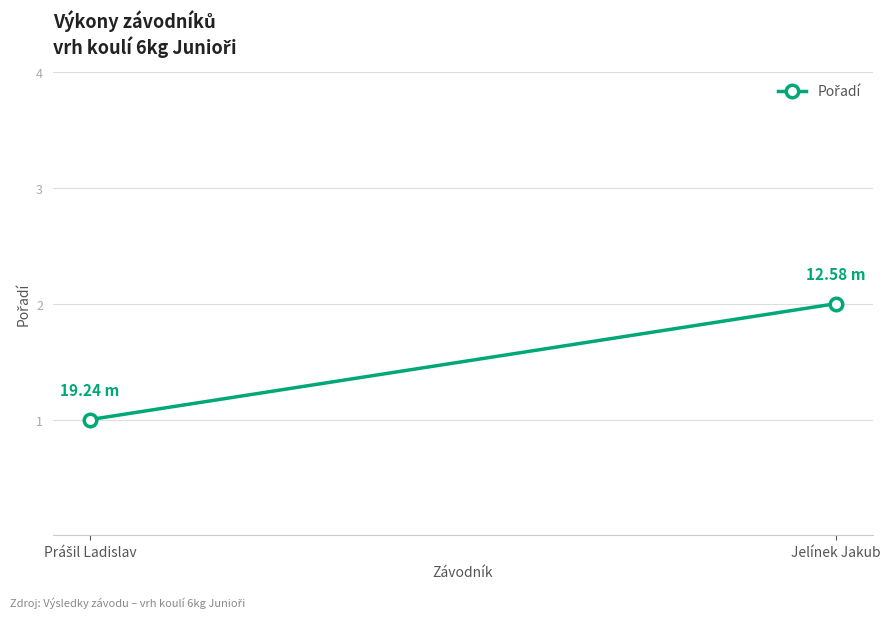

What is the sum of the values at Prášil Ladislav and Jelínek Jakub?

3